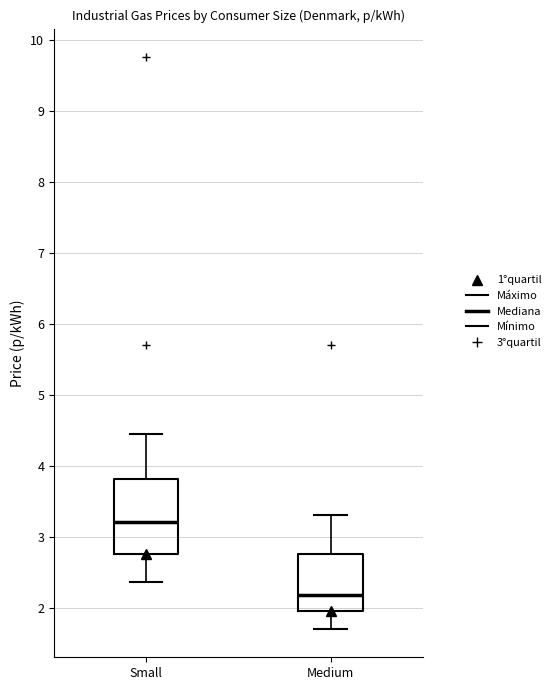

Reading left to right, transcribe this box plot: for each box, give where its median line is, the range the box spans, and where its two whiskers end, as read against the y-axis. The values are not printed on the chart, so give them approximately, as read against the axis.

Small: median 3.2, box 2.8 to 3.8, whiskers 2.4 to 4.4
Medium: median 2.2, box 2.0 to 2.8, whiskers 1.7 to 3.3